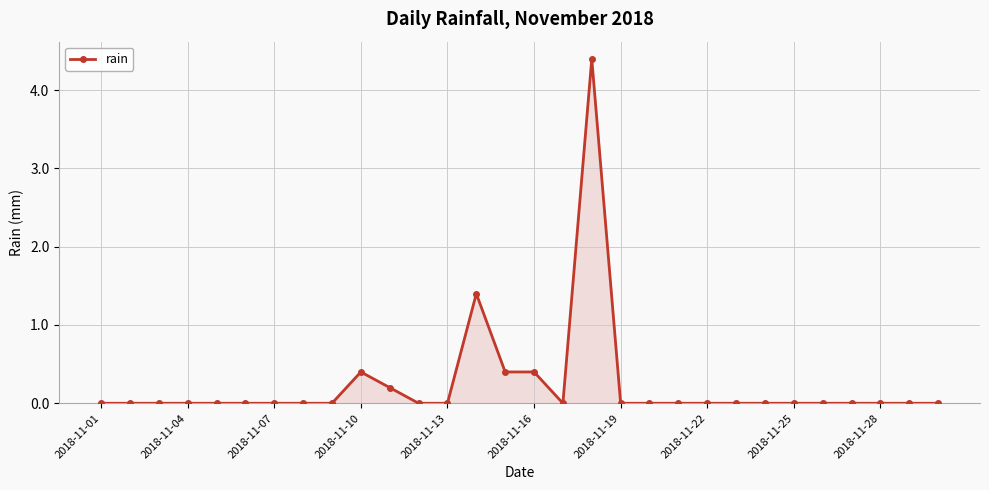

Reading left to right, transcribe all the data shown in this chart.

0.0	0.0	0.0	0.0	0.0	0.0	0.0	0.0	0.0	0.4	0.2	0.0	0.0	1.4	0.4	0.4	0.0	4.4	0.0	0.0	0.0	0.0	0.0	0.0	0.0	0.0	0.0	0.0	0.0	0.0